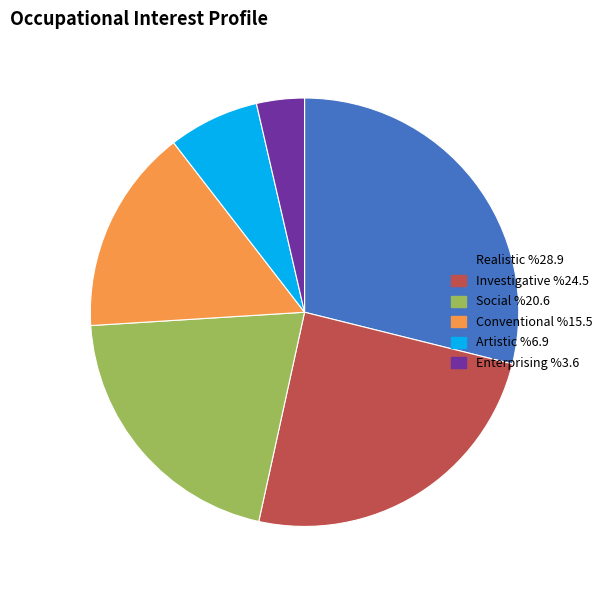

Between Realistic and Social, which is larger?

Realistic